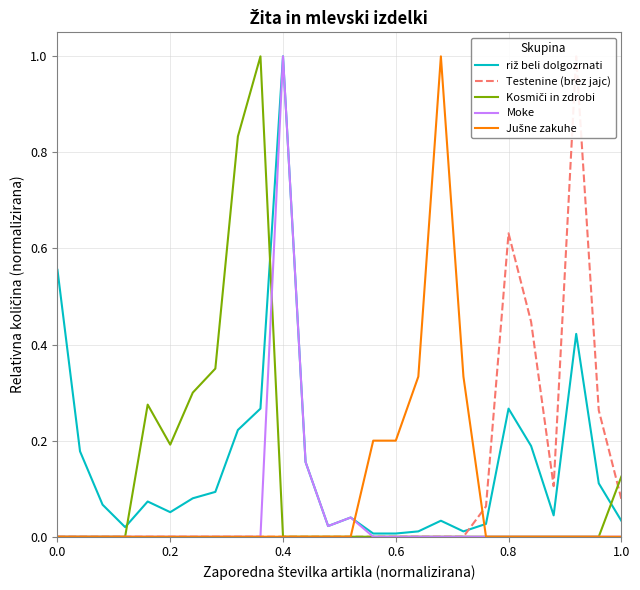

At 0.6, list the series in order from largest to smallest.

Jušne zakuhe, riž beli dolgozrnati, Testenine (brez jajc), Kosmiči in zdrobi, Moke